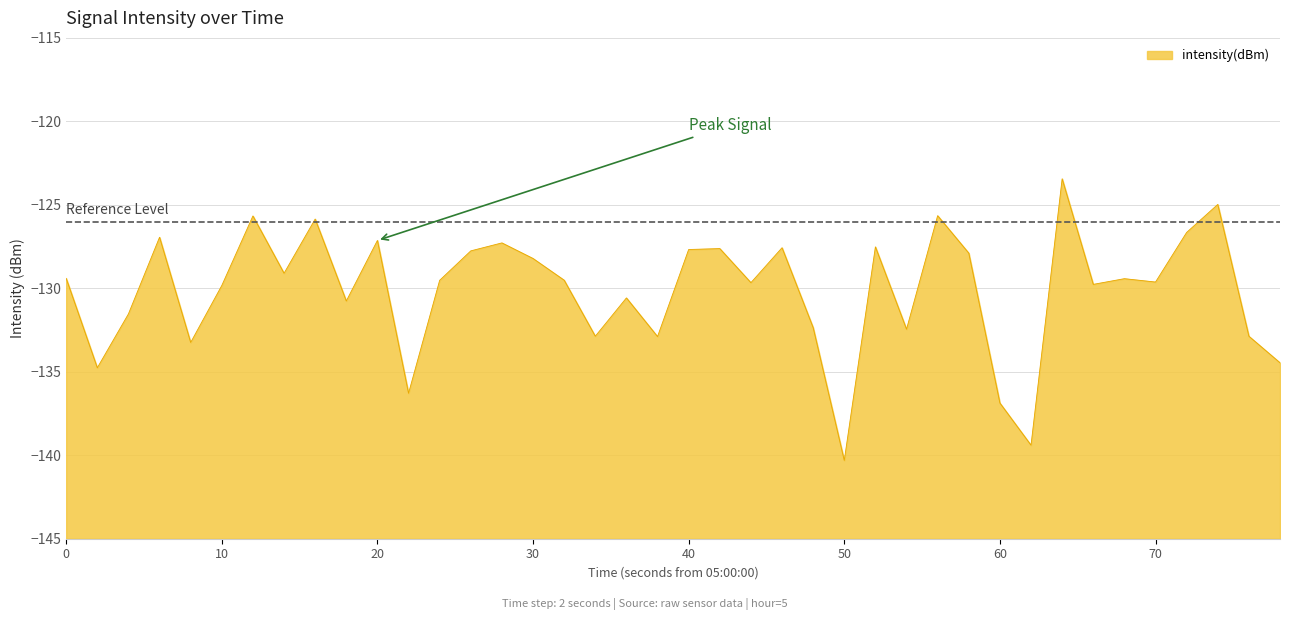

The chart shows a value of -177.3 at 30. True or false?

False